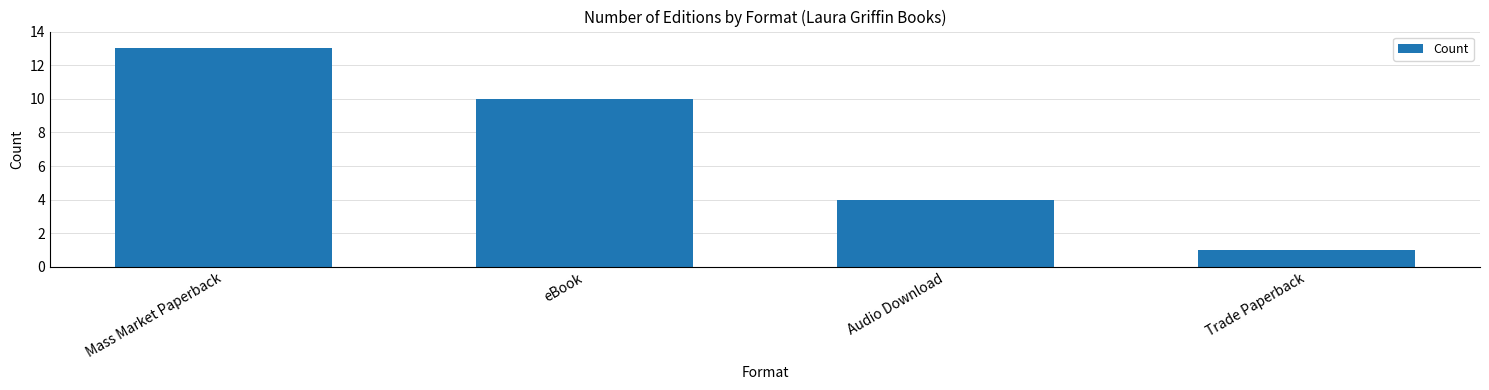

At which label does the data first exceed 10?

Mass Market Paperback